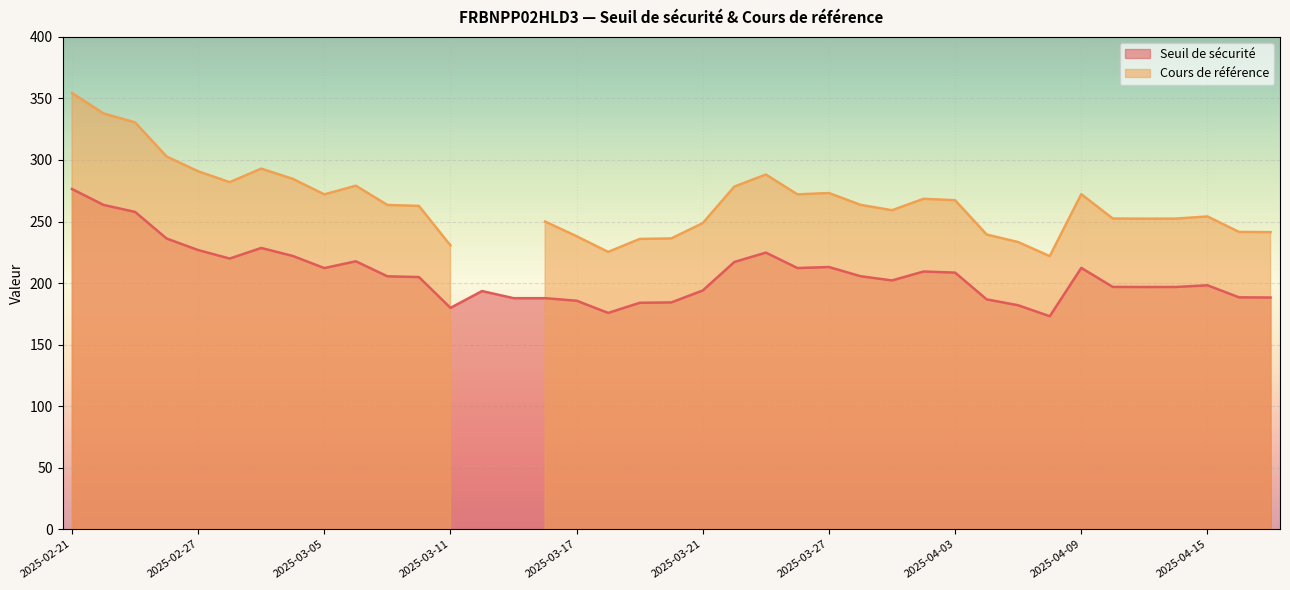

Which series has the widest spread of values?

Cours de référence